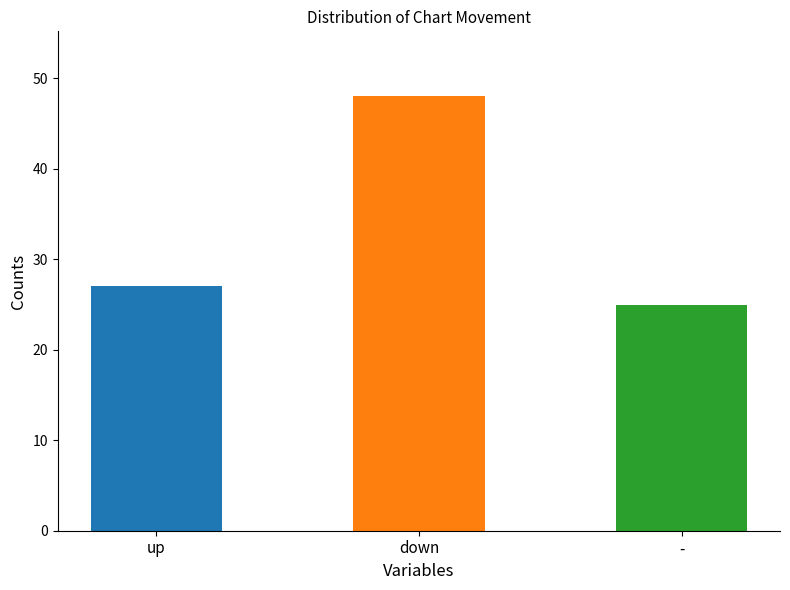

At which category does the chart reach its peak across all series?

down